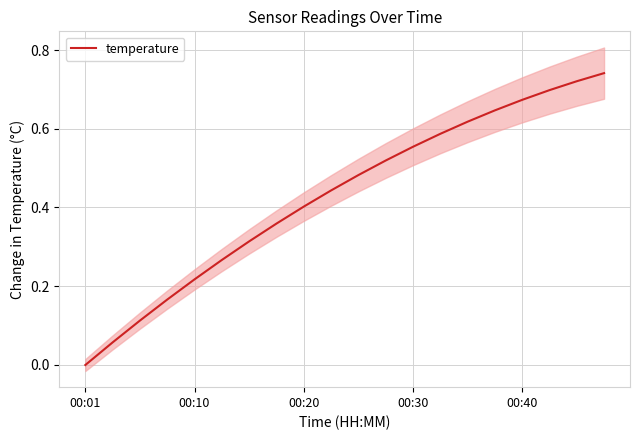

How many values exceed 0?

19